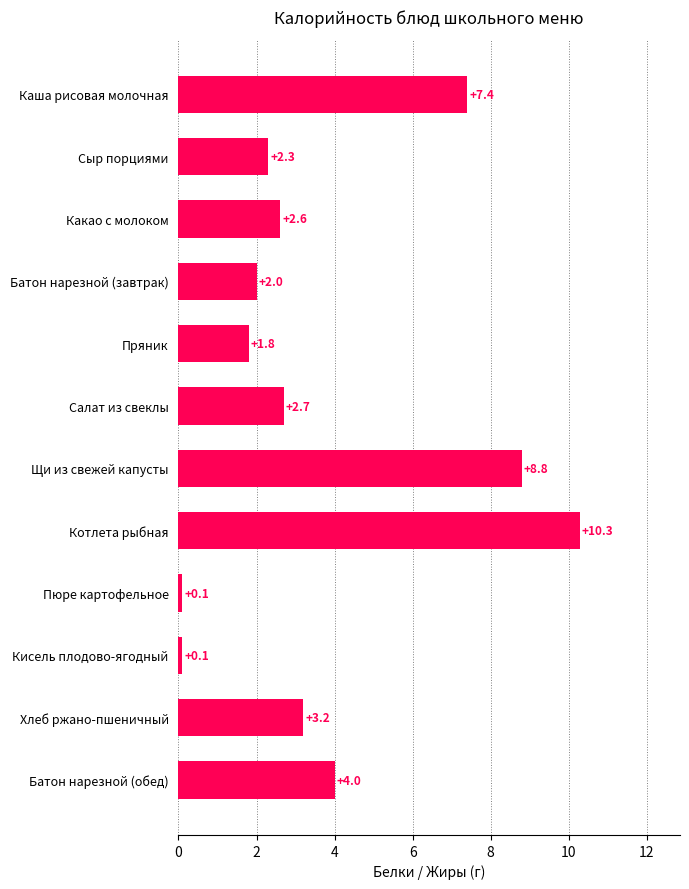

True or false: the data shows 0.1 at Пюре картофельное.

True